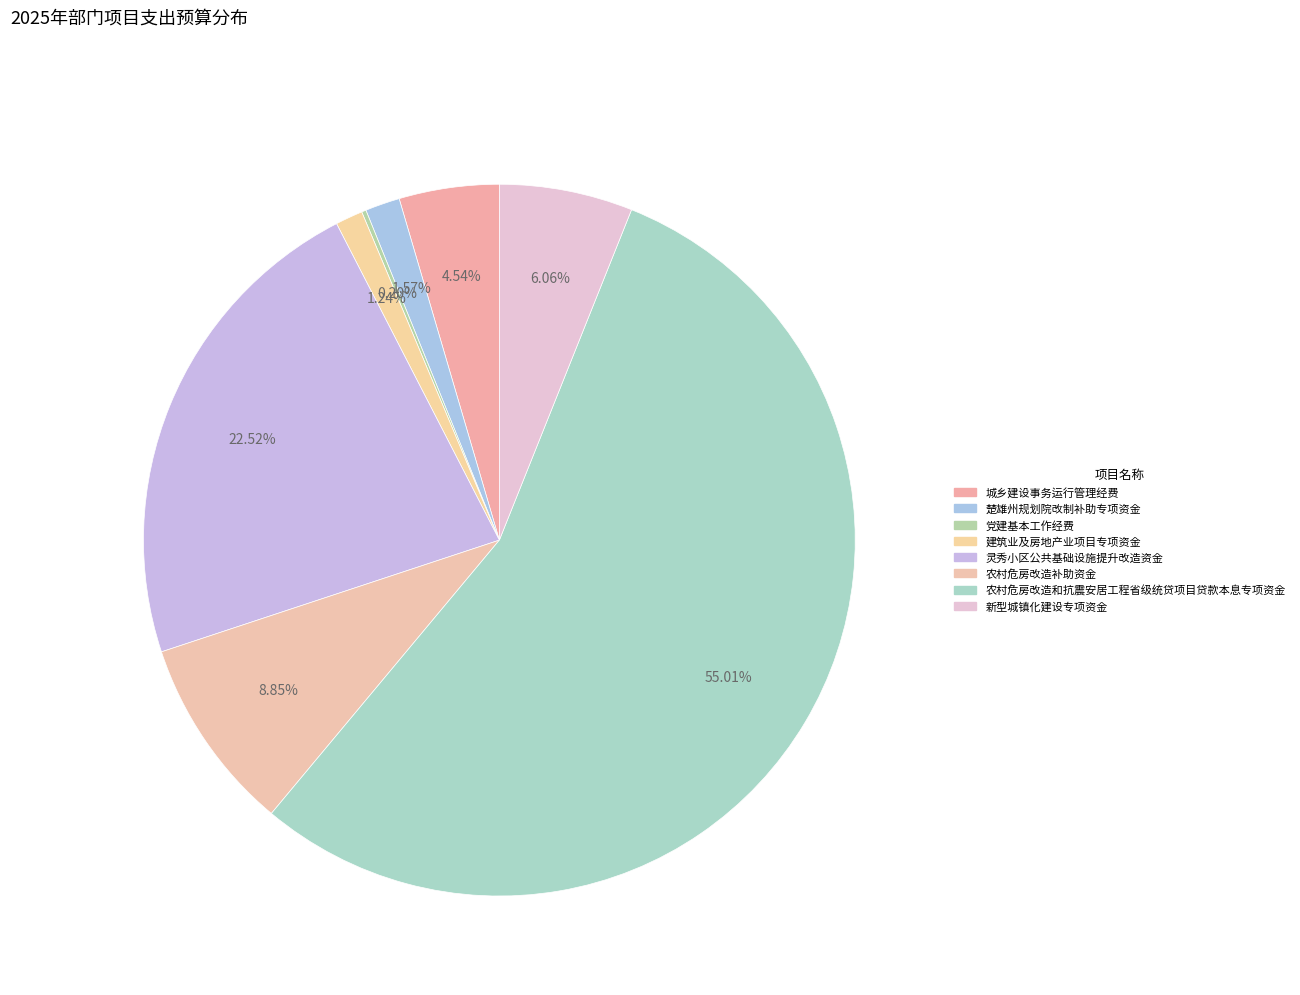

What is the largest slice in the pie chart?

农村危房改造和抗震安居工程省级统贷项目贷款本息专项资金